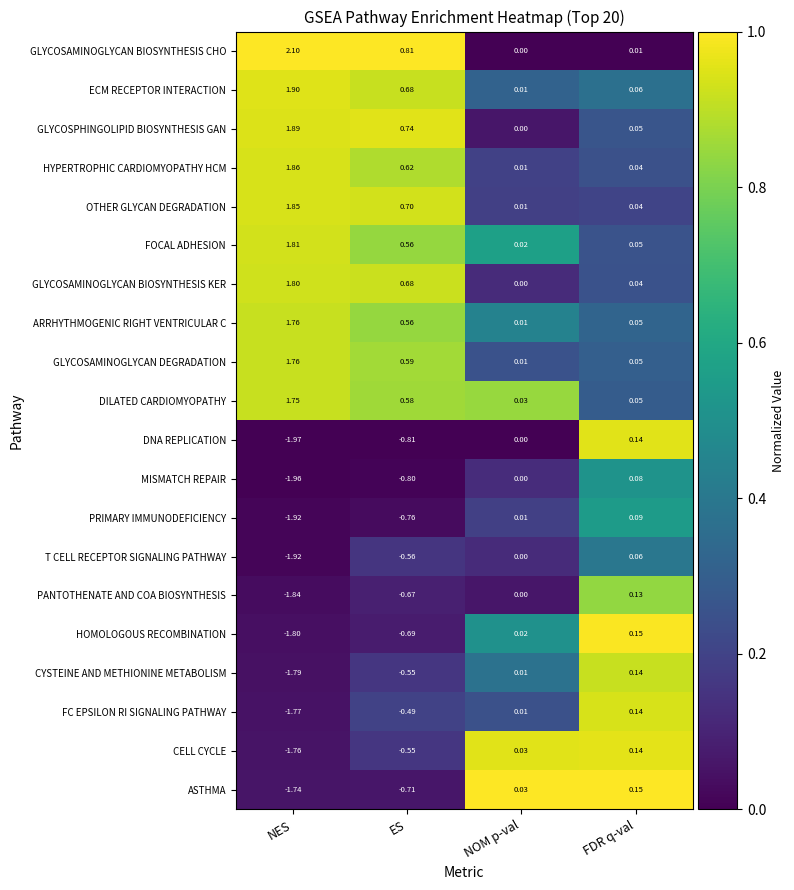

What is the difference between the highest and lowest values at NES?

4.1